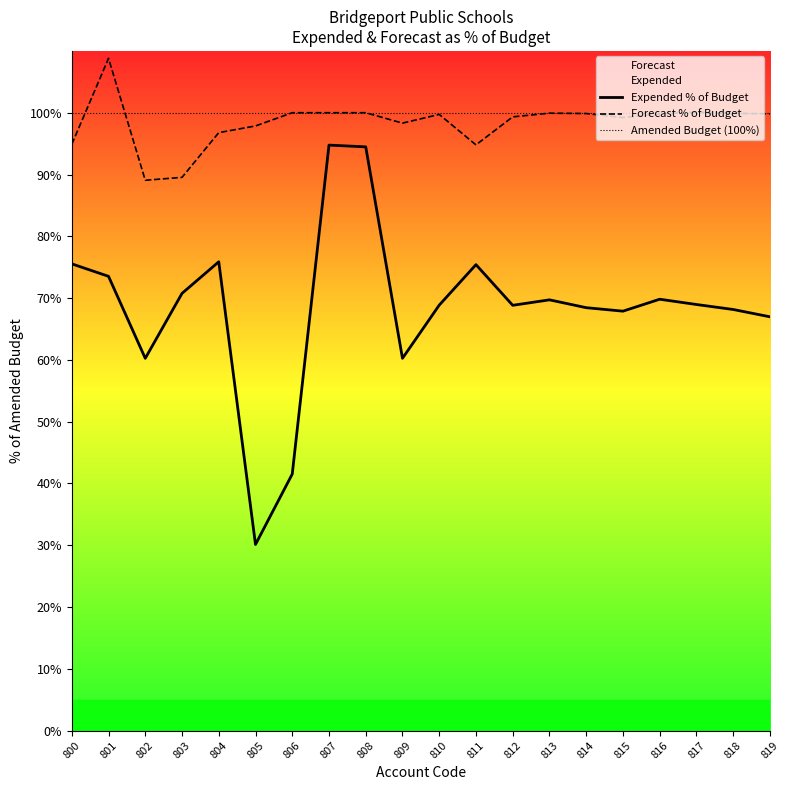

Does the chart have visible grid lines?

No